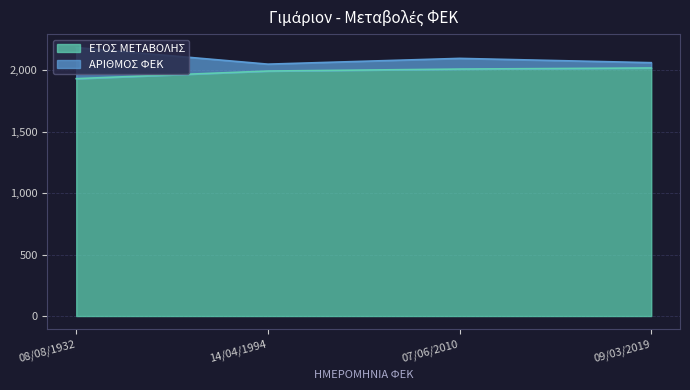

Between 08/08/1932 and 14/04/1994, which is larger?

14/04/1994